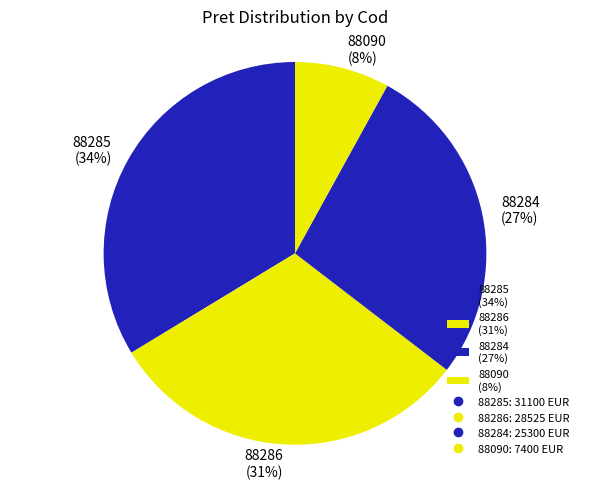

To the nearest percent, what portion does 88090 represent?

8%